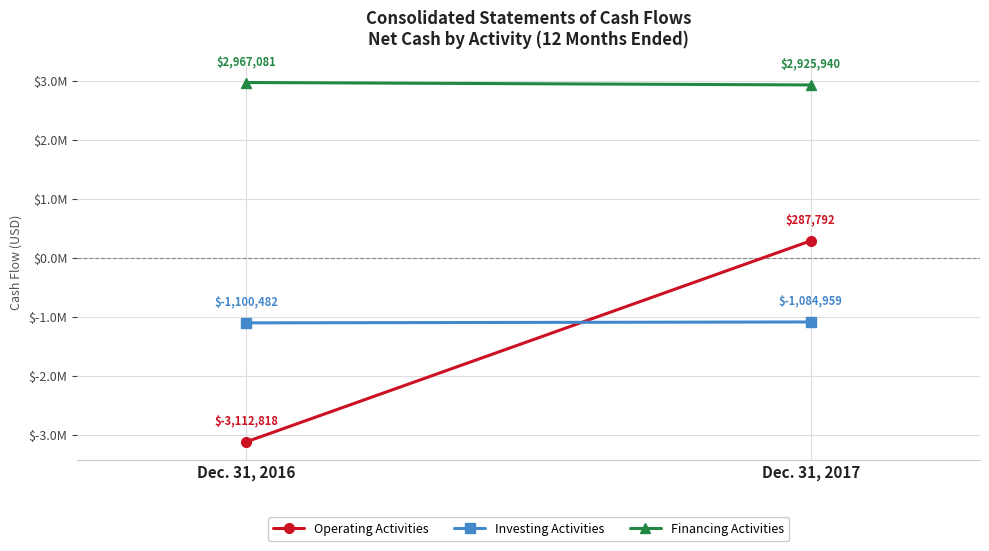

What is the highest value of the Financing Activities series?

2967081